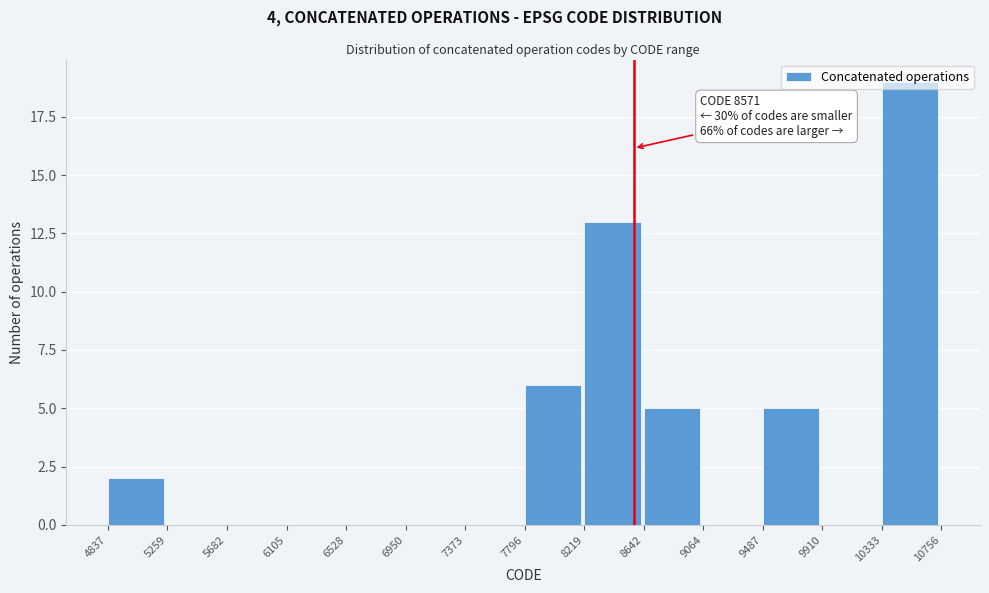

Over which range of the x-axis is the bar tallest?

10333 to 10756